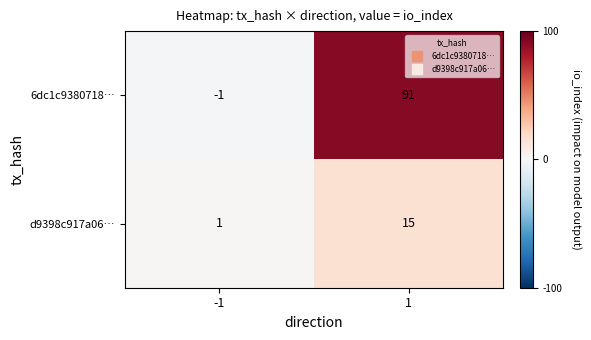

What is the sum of the d9398c917a06… values at 1 and -1?

16